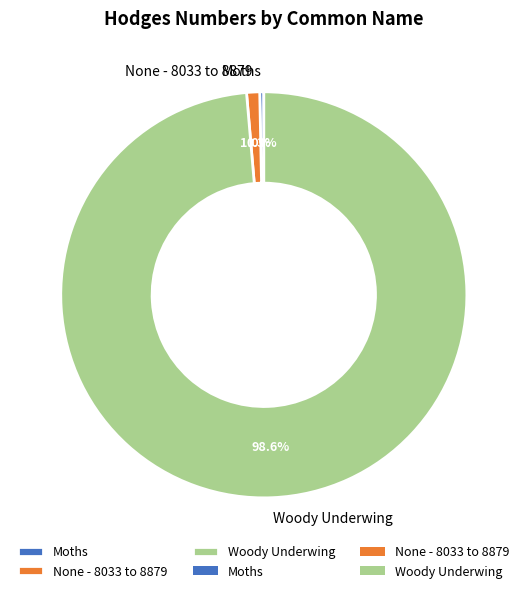

What percentage is the None - 8033 to 8879 slice, to the nearest percent?

1%